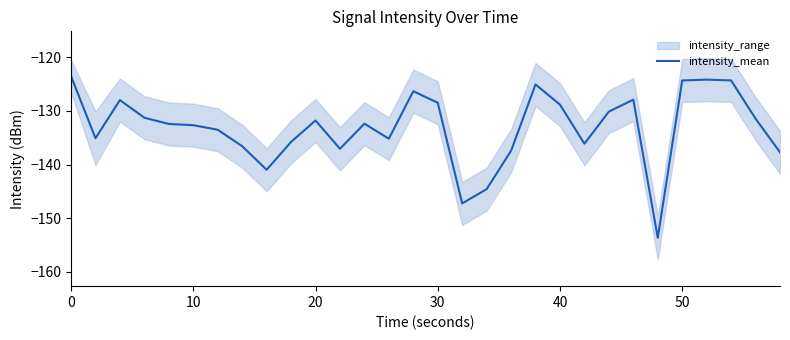

Is it true that the value at 23 is -83.7?

False